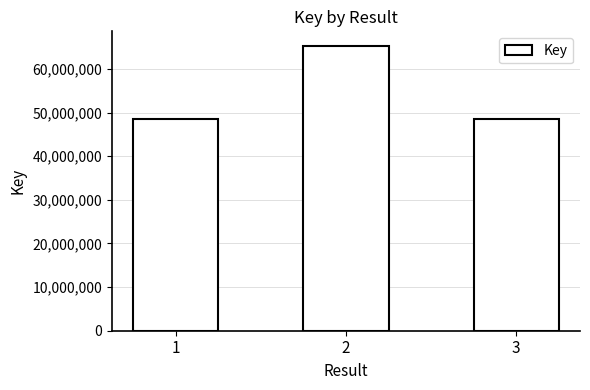

What is the value of the 3rd bar from the left?

48594267